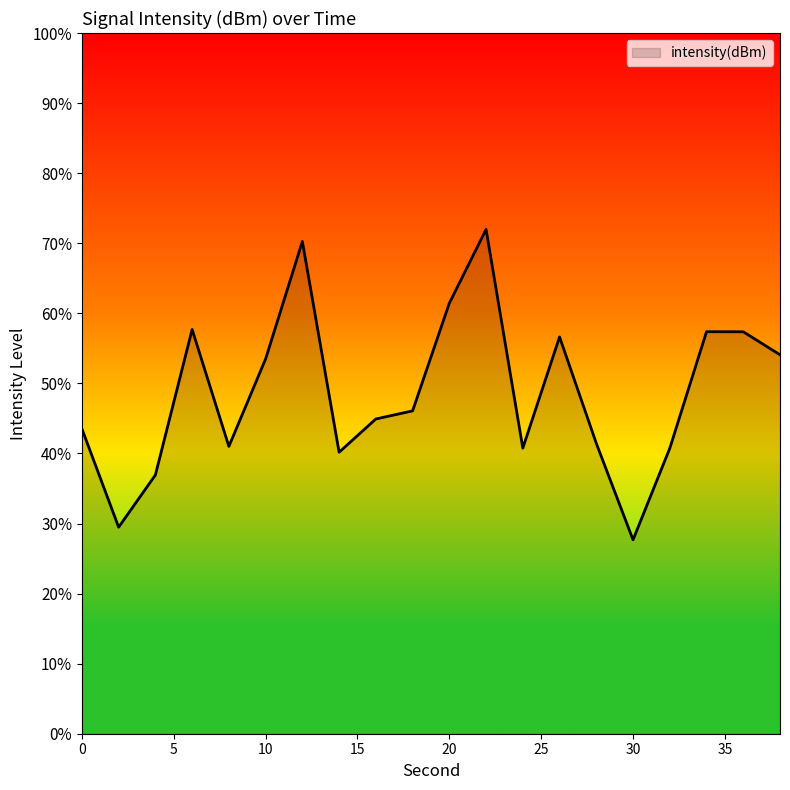

Does the chart have visible grid lines?

No